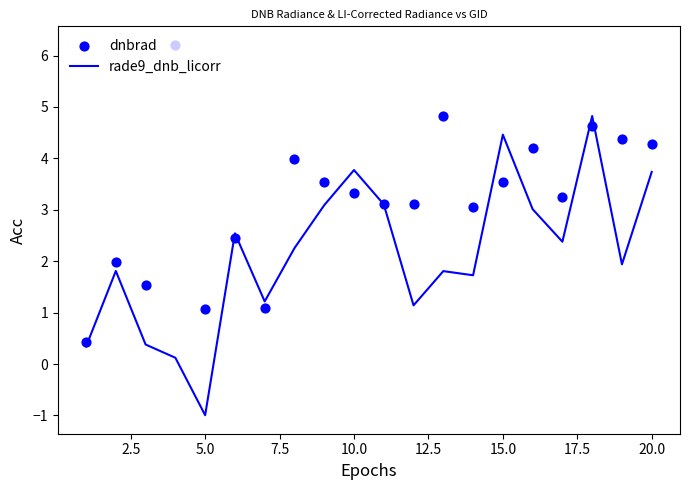

True or false: rade9_dnb_licorr has a value of 3.8 at 10.0.

True